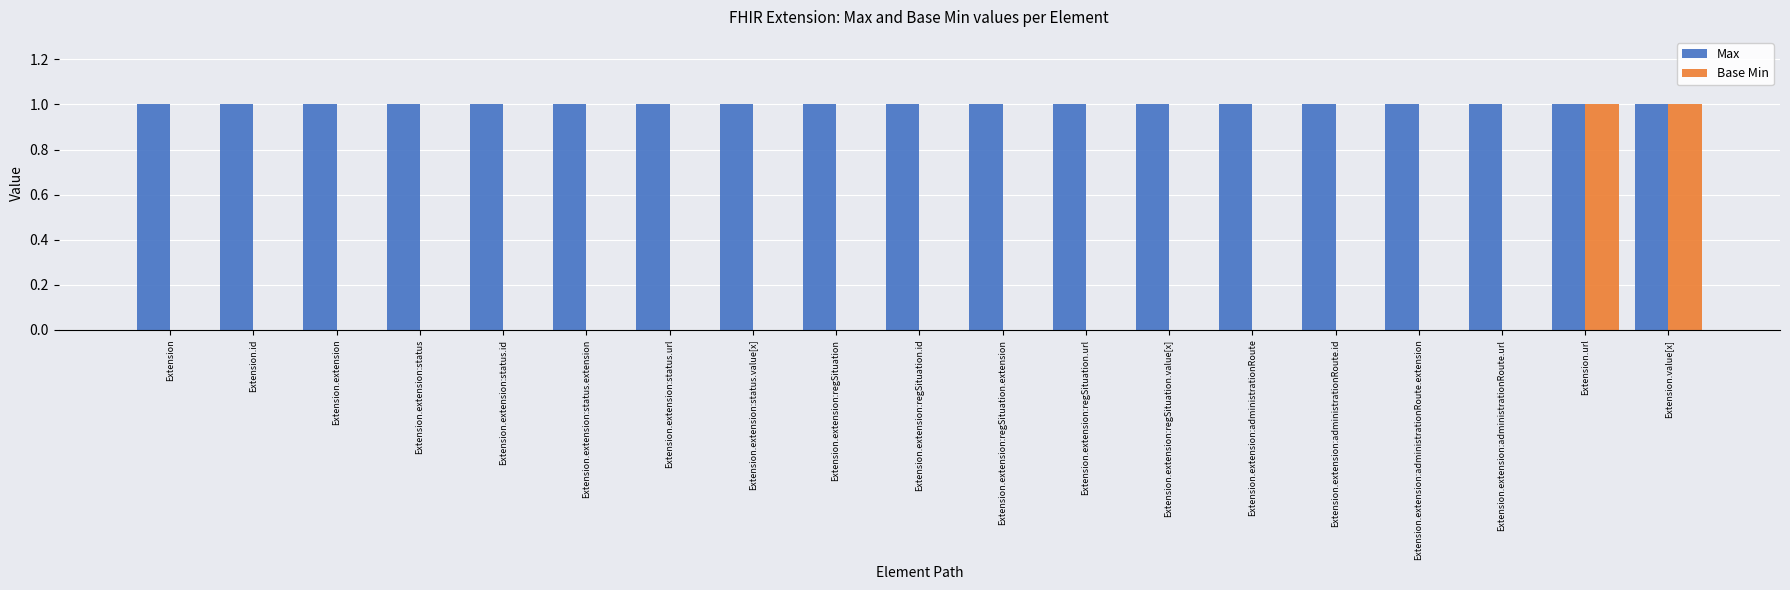

The value of Max at Extension.extension:status.id is 1. True or false?

True